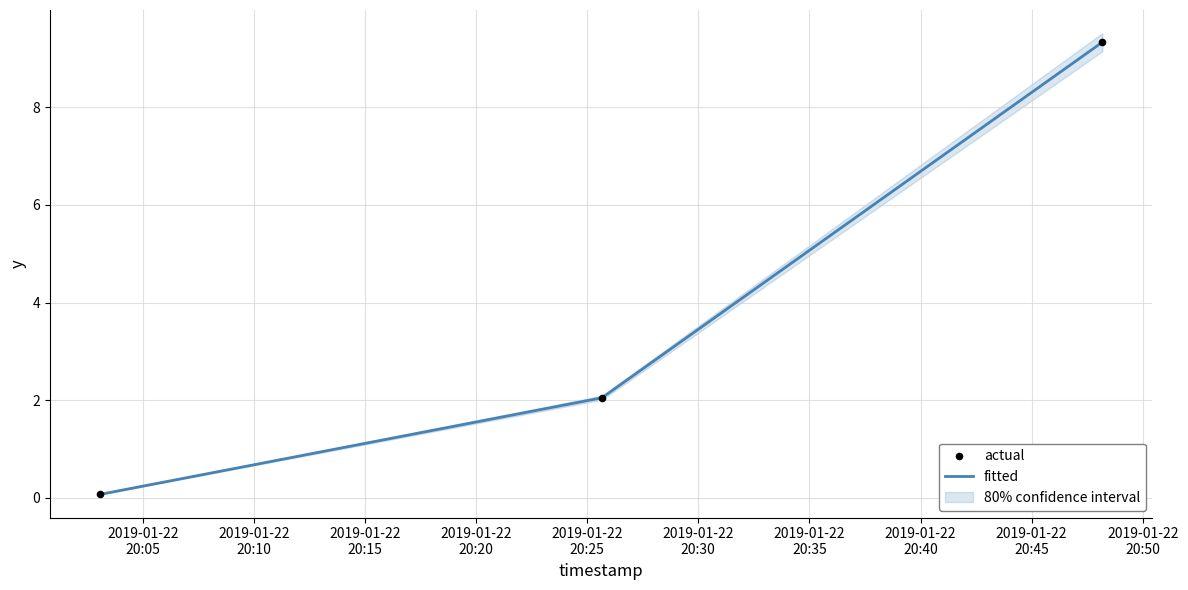

At how many categories does at least one series exceed 0?

3